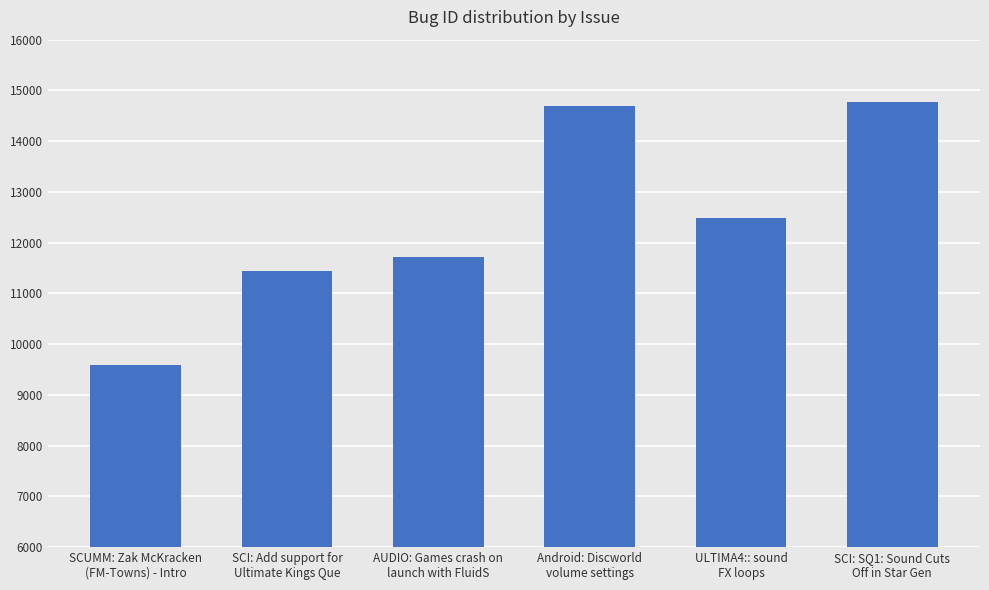

What is the change in value from SCUMM: Zak McKracken
(FM-Towns) - Intro to ULTIMA4:: sound
FX loops?

+2889